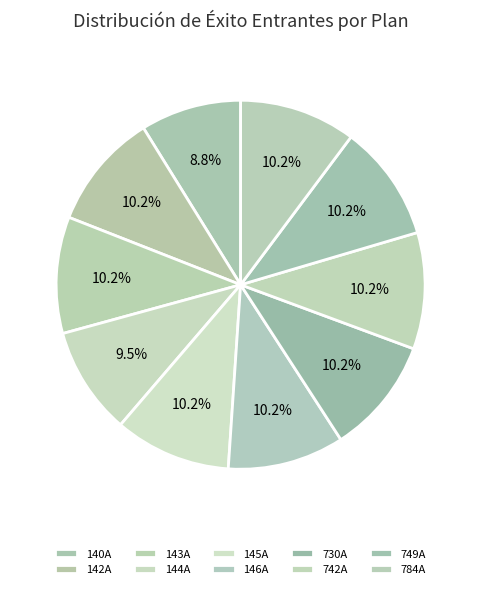

Approximately how many times larger is the value at 784A compared to 143A?

1.0